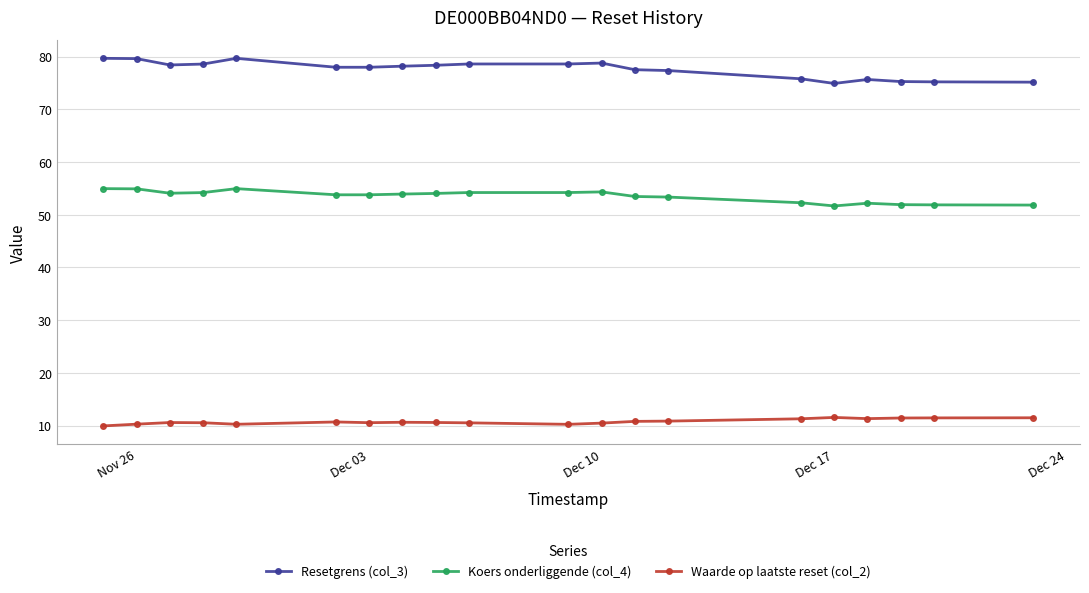

At how many categories does at least one series exceed 16?

20